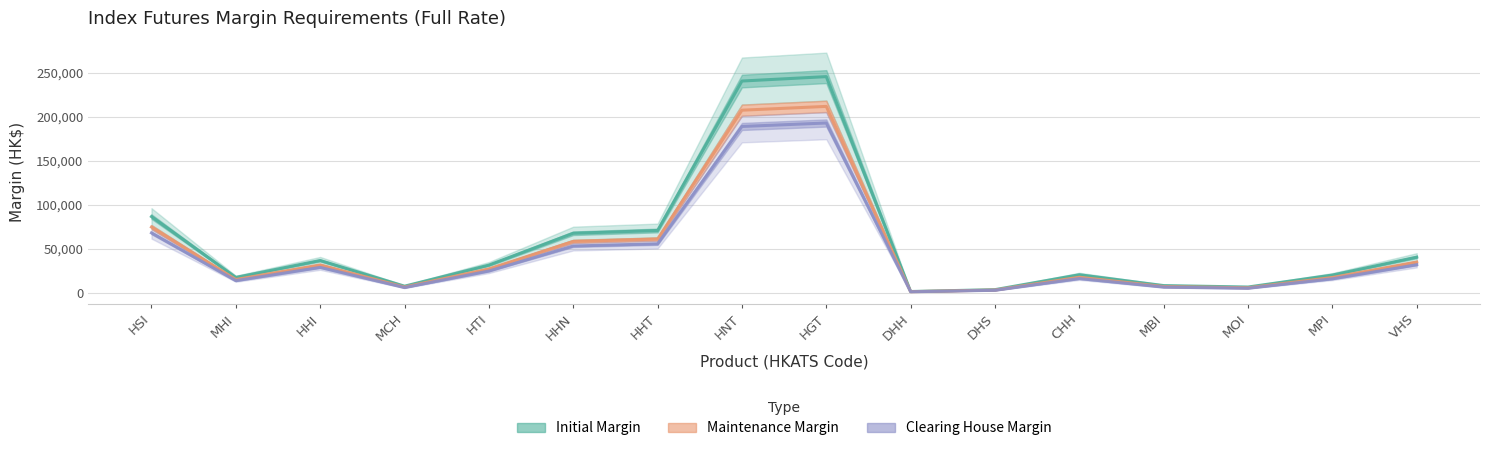

How many data points does each series have?

16